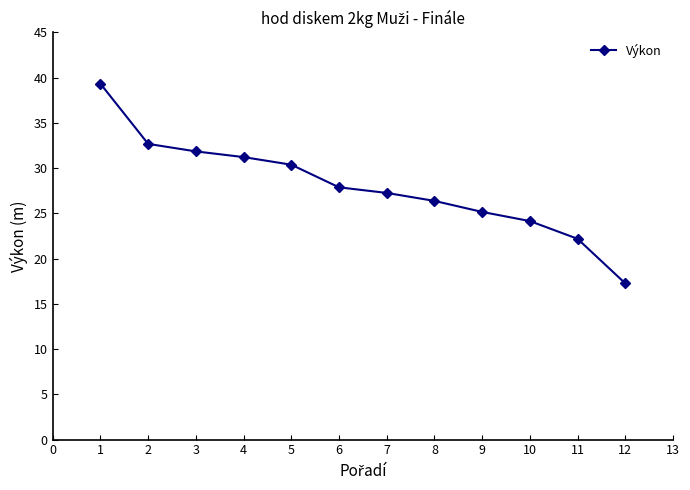

What is the smallest value displayed?

17.3